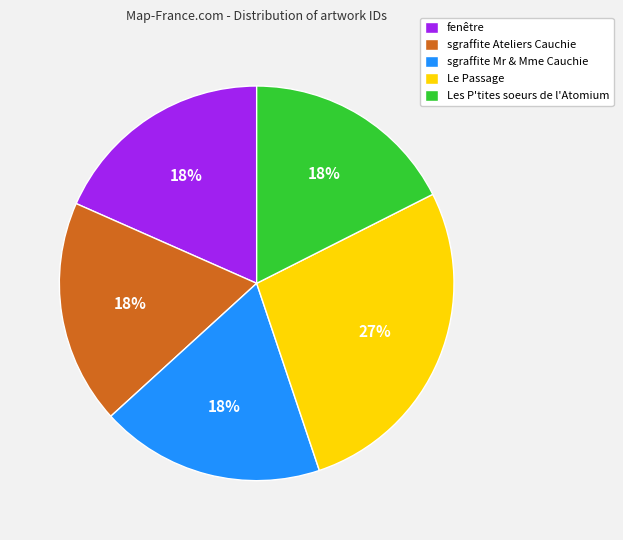

What is the largest slice in the pie chart?

Le Passage